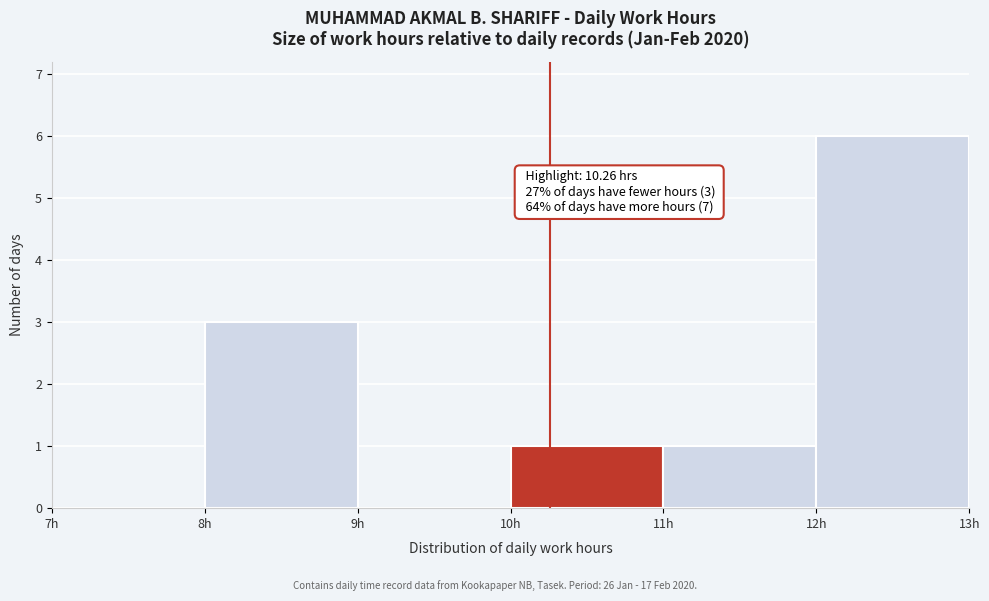

Over which range of the x-axis is the bar tallest?

12 to 13